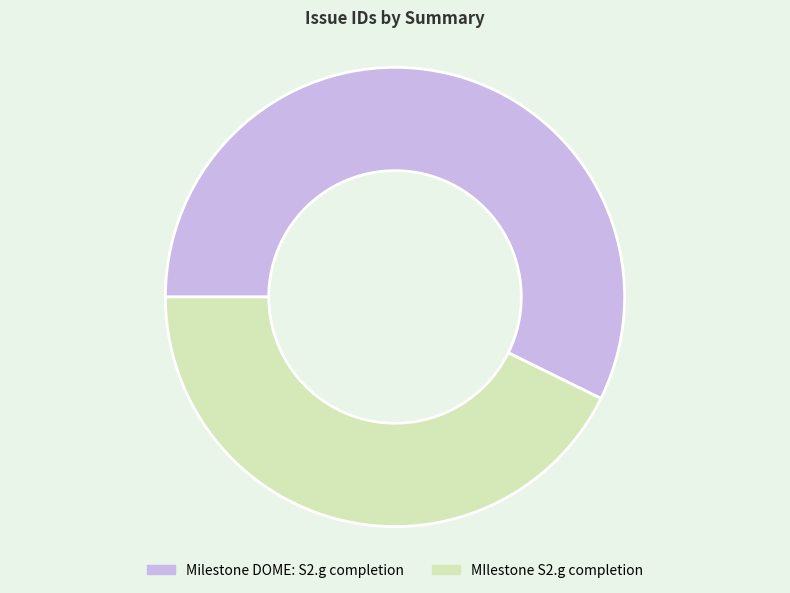

How many slices are in this pie chart?

2